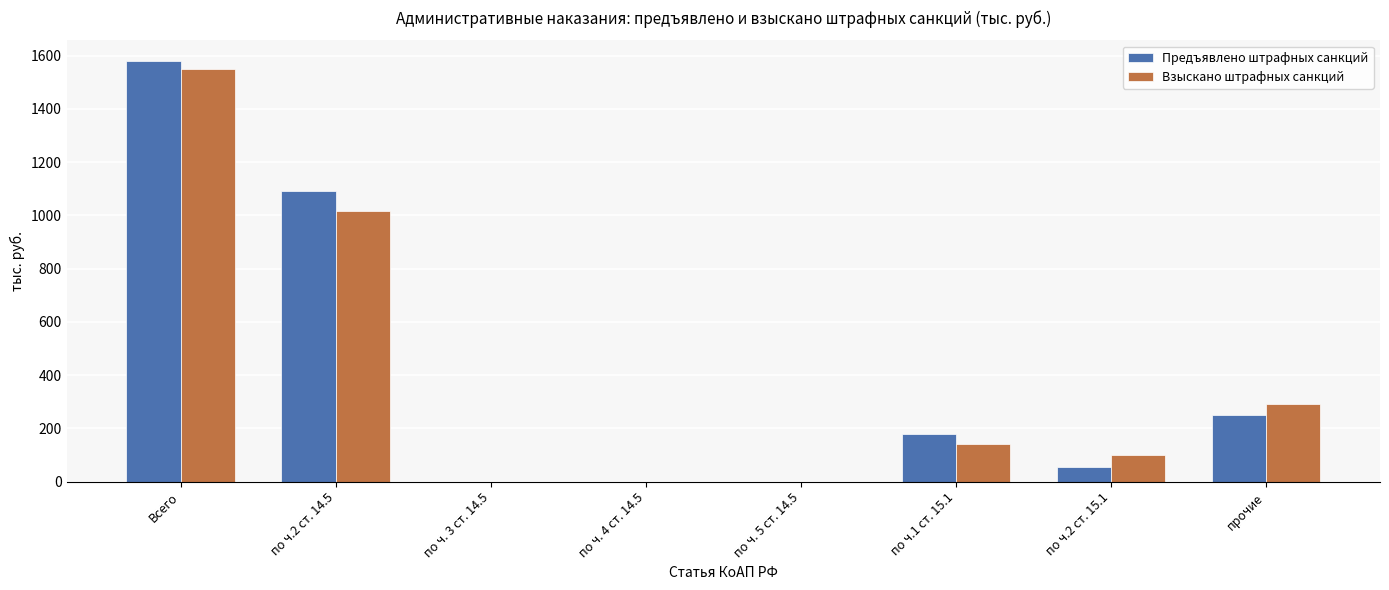

How many series are shown in this chart?

2